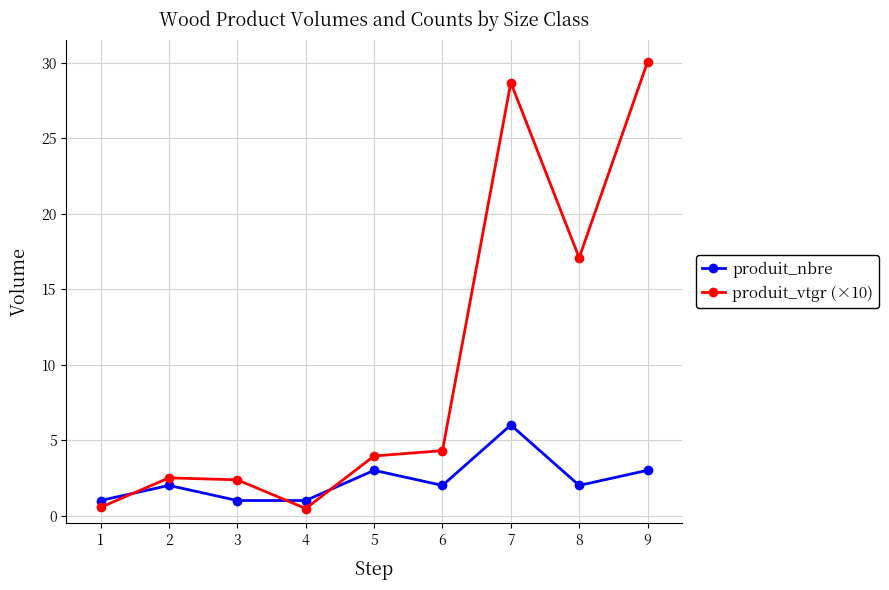

At which category does produit_nbre reach its first local peak?

2